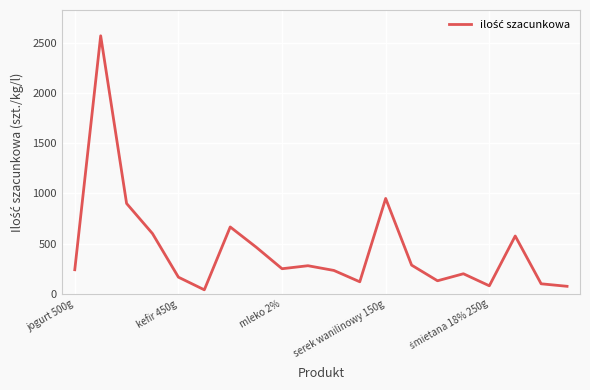

What is the difference between the maximum and minimum values?

2530